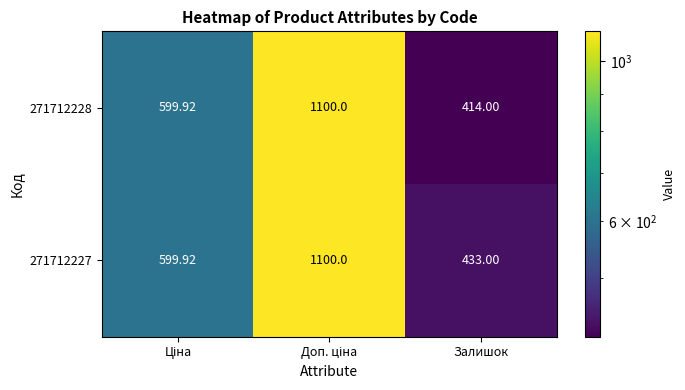

At which category does the chart reach its minimum across all series?

Залишок